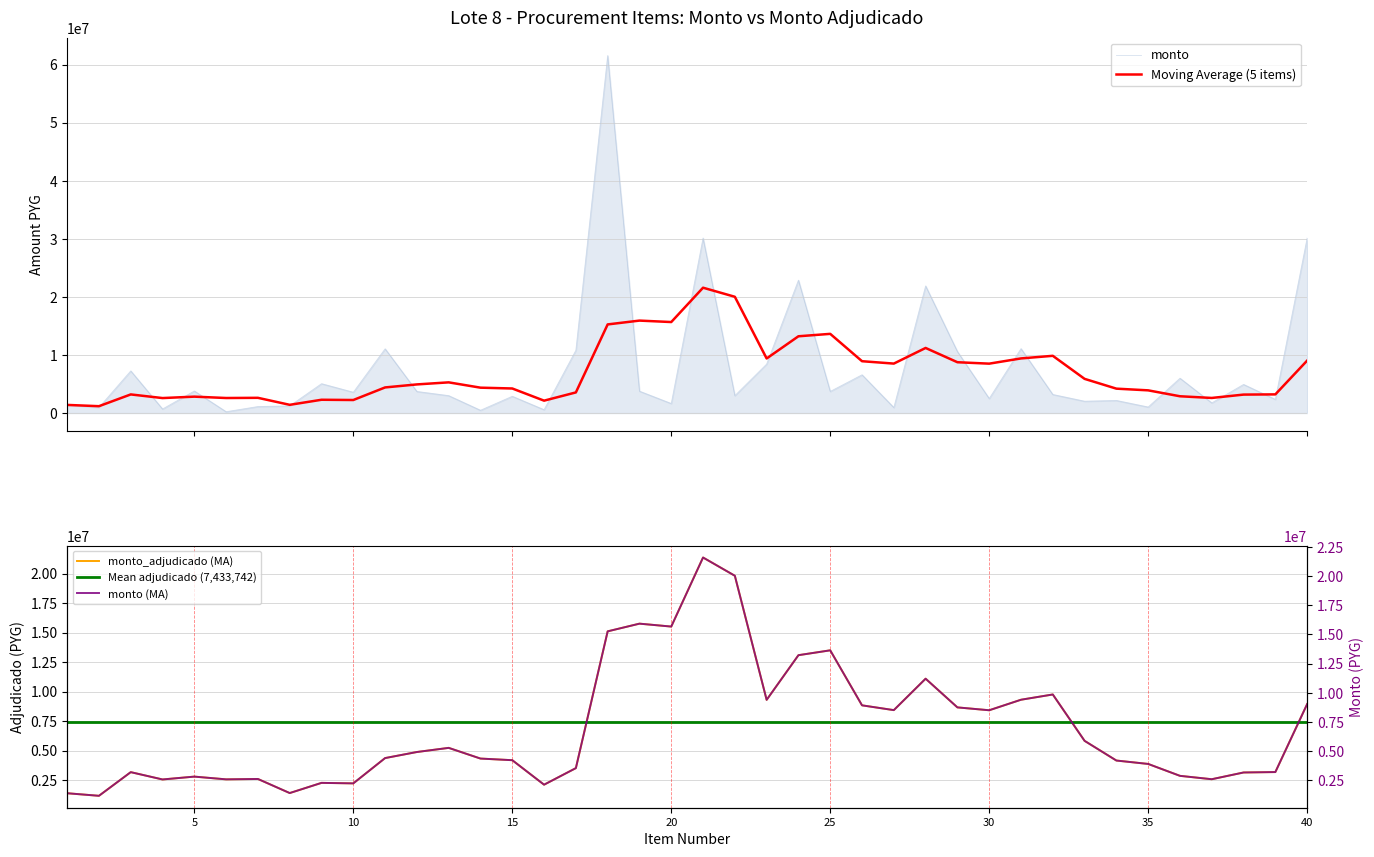

What is the maximum value for Moving Average (5 items)?

21591460.0